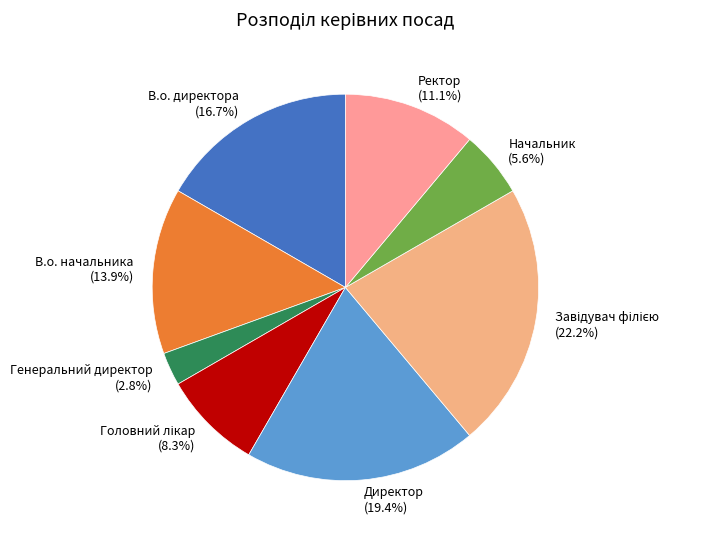

Combined, what portion of the pie is В.о. директора (16.7%) and В.о. начальника (13.9%)?

30.6%